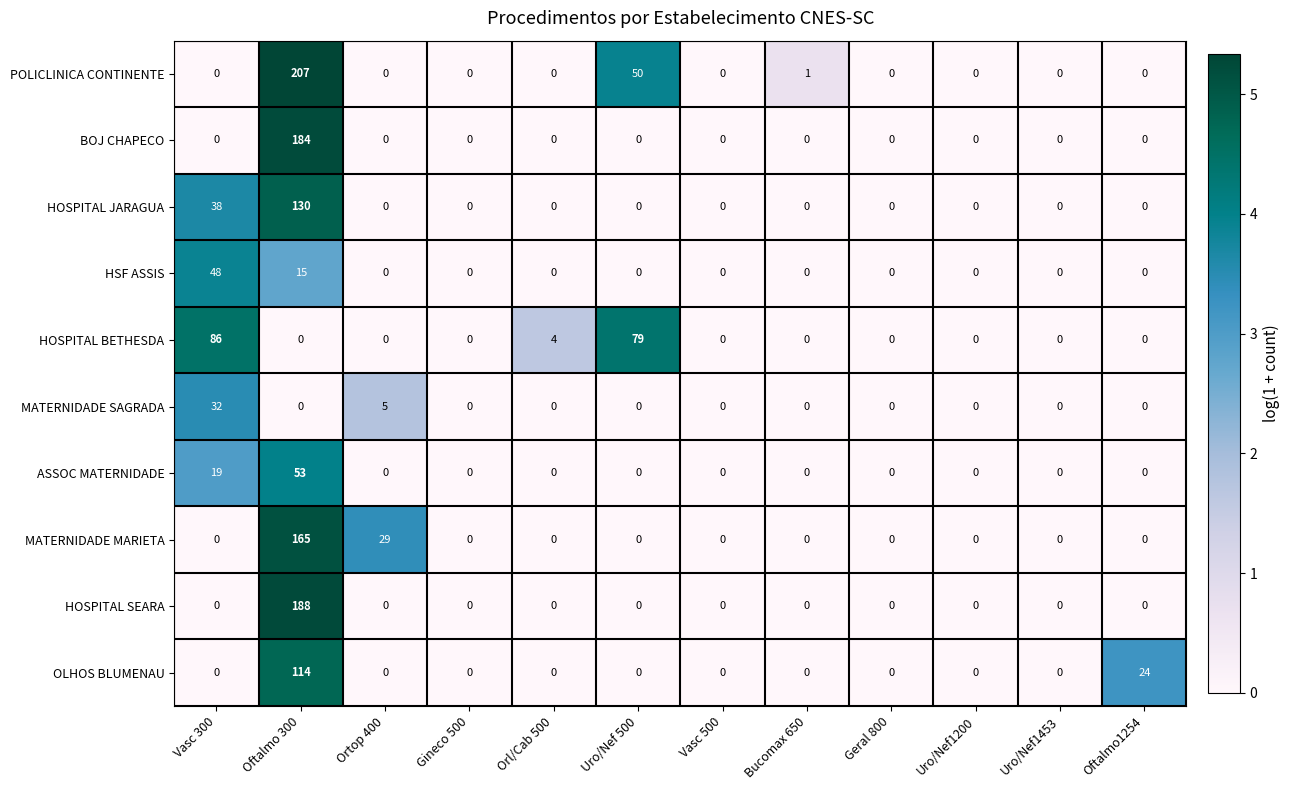

The value of MATERNIDADE MARIETA at Vasc 500 is -76. True or false?

False